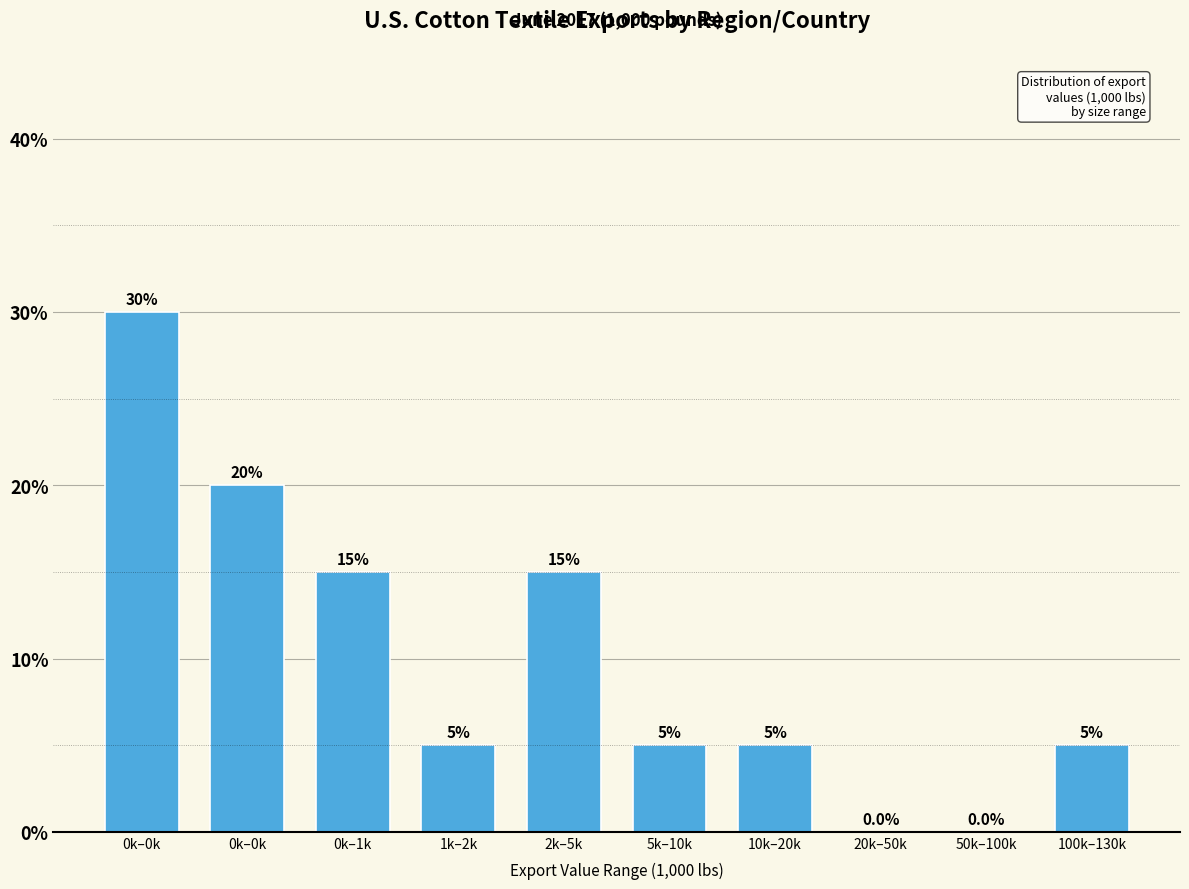

Are the bars horizontal?

No